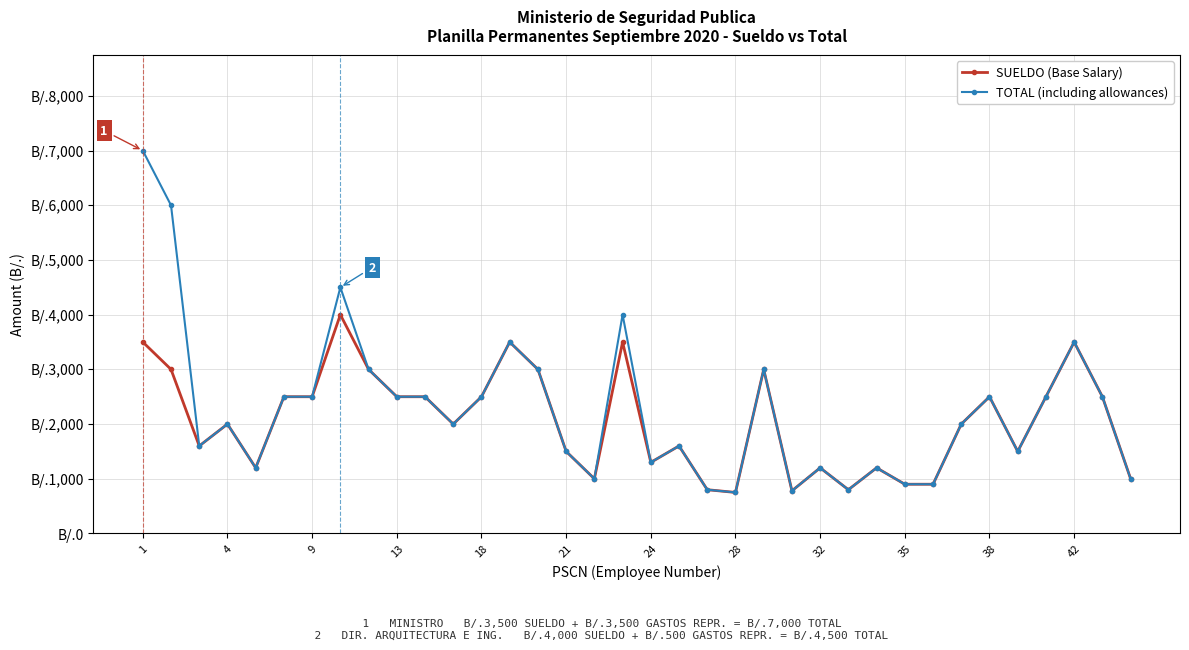

Reading left to right, extract all data points from this chart.

SUELDO (Base Salary): 3500	3000	1600	2000	1200	2500	2500	4000	3000	2500	2500	2000	2500	3500	3000	1500	1000	3500	1300	1600	800	750	3000	780	1200	800	1200	900	900	2000	2500	1500	2500	3500	2500	1000
TOTAL (including allowances): 7000	6000	1600	2000	1200	2500	2500	4500	3000	2500	2500	2000	2500	3500	3000	1500	1000	4000	1300	1600	800	750	3000	780	1200	800	1200	900	900	2000	2500	1500	2500	3500	2500	1000